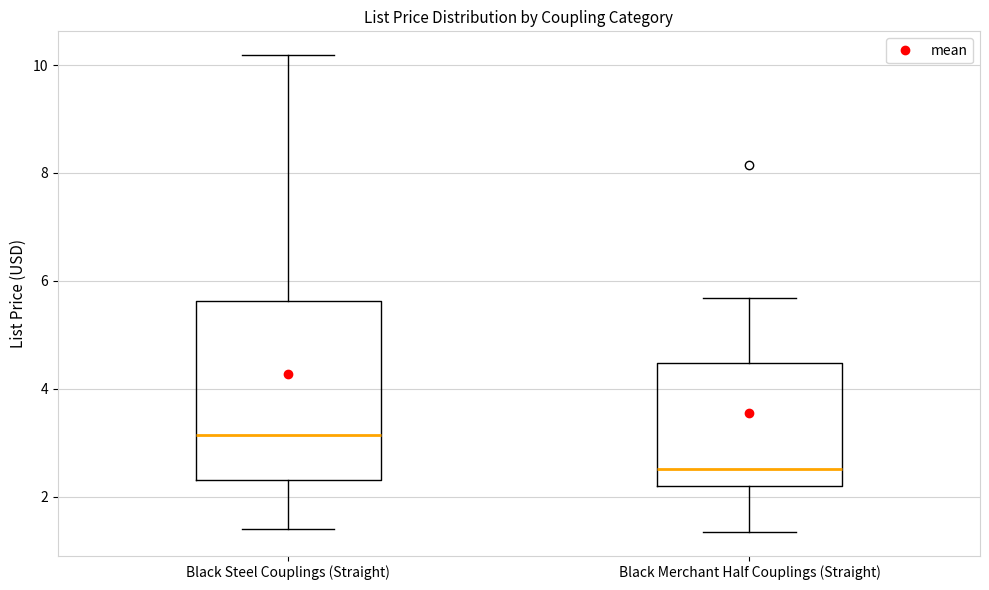

Reading left to right, transcribe this box plot: for each box, give where its median line is, the range the box spans, and where its two whiskers end, as read against the y-axis. The values are not printed on the chart, so give them approximately, as read against the axis.

Black Steel Couplings (Straight): median 3.2, box 2.4 to 5.6, whiskers 1.4 to 10.2
Black Merchant Half Couplings (Straight): median 2.6, box 2.2 to 4.4, whiskers 1.4 to 5.6